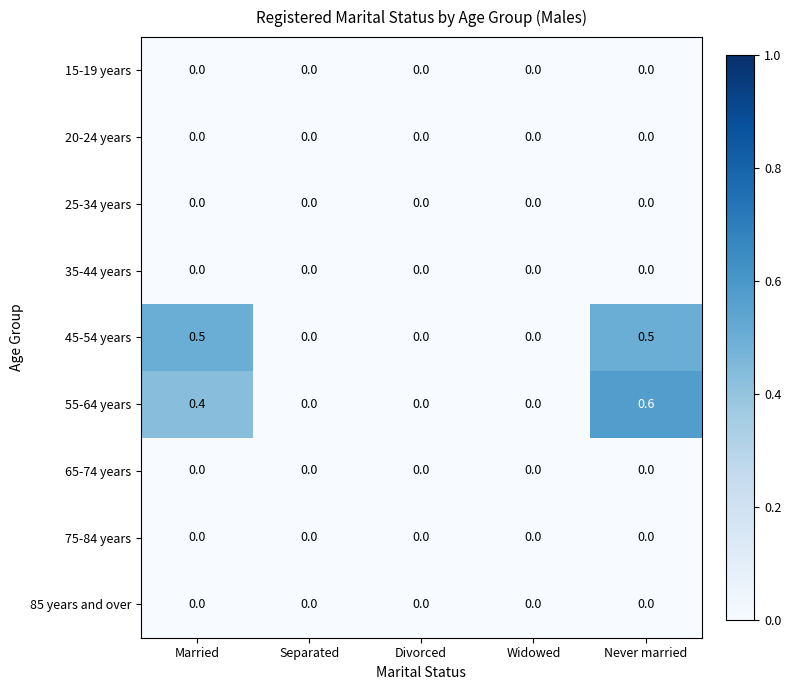

Which label corresponds to the largest value in the chart?

Never married